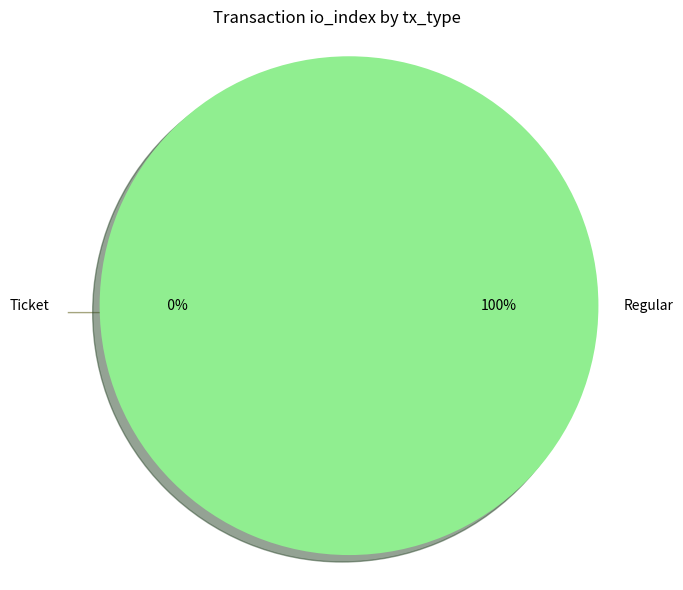

True or false: Ticket accounts for 12% of the total.

False